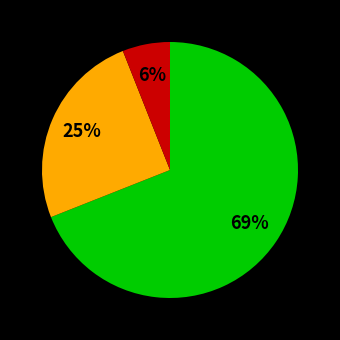

How many segments does this pie chart have?

3